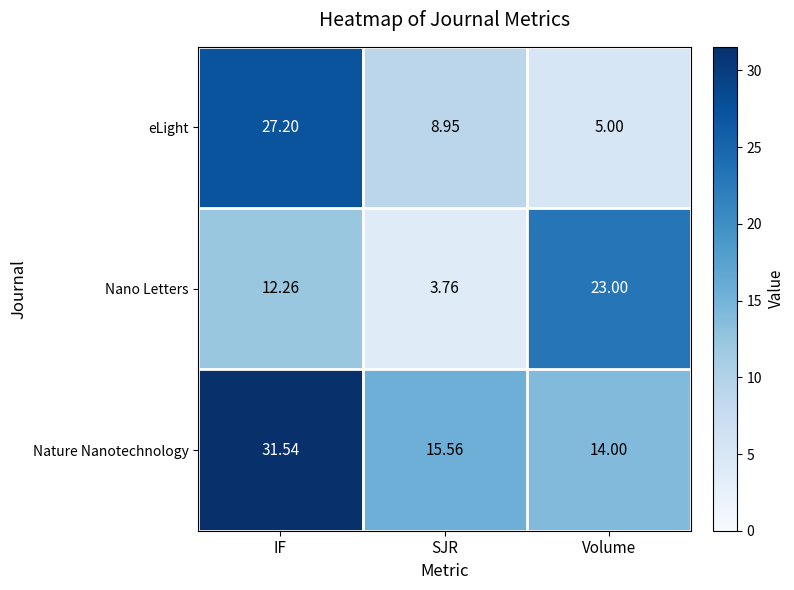

How many distinct data groups are displayed?

3